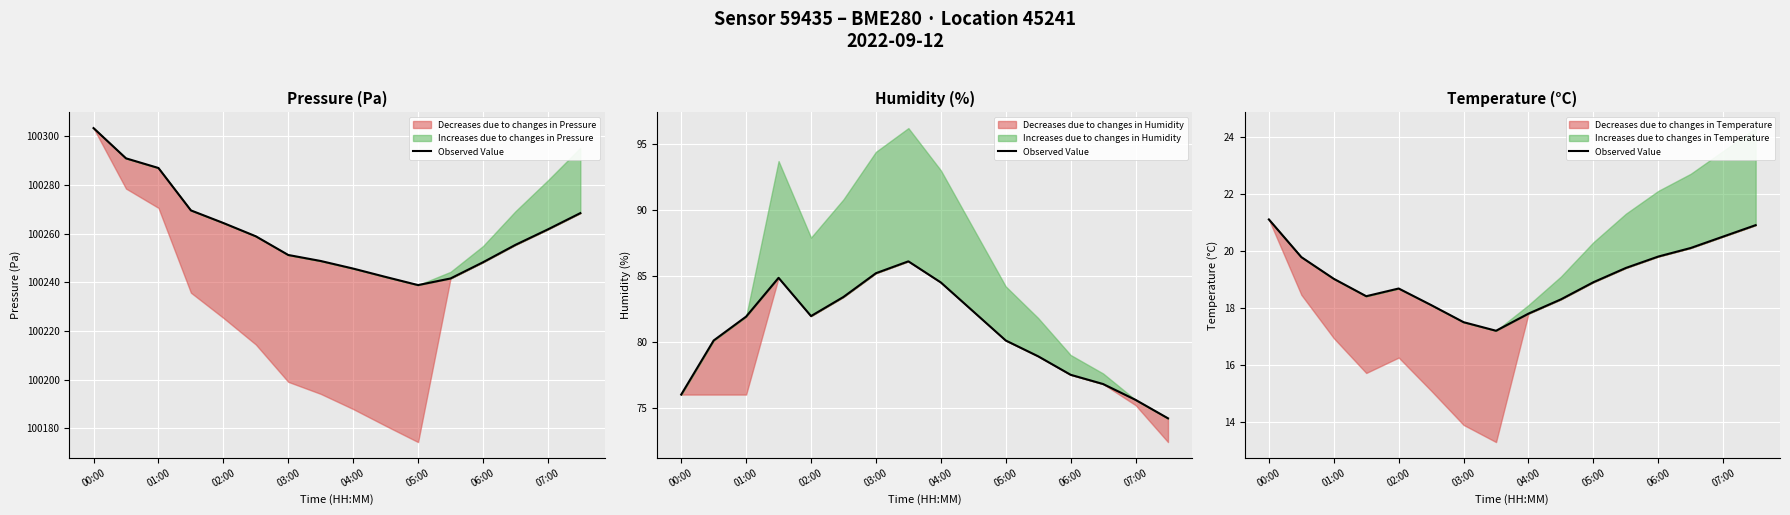

Which label corresponds to the smallest value in the chart?

07:00